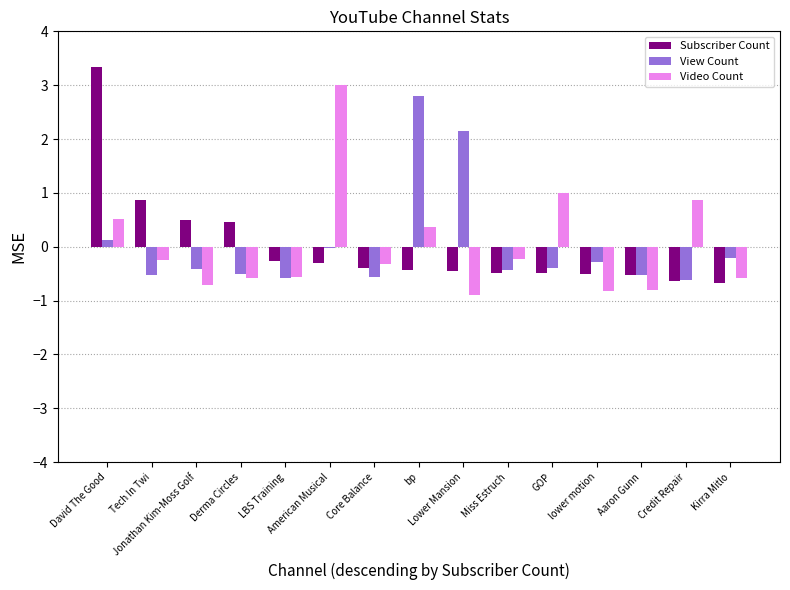

What is the highest value of the Video Count series?

3.0